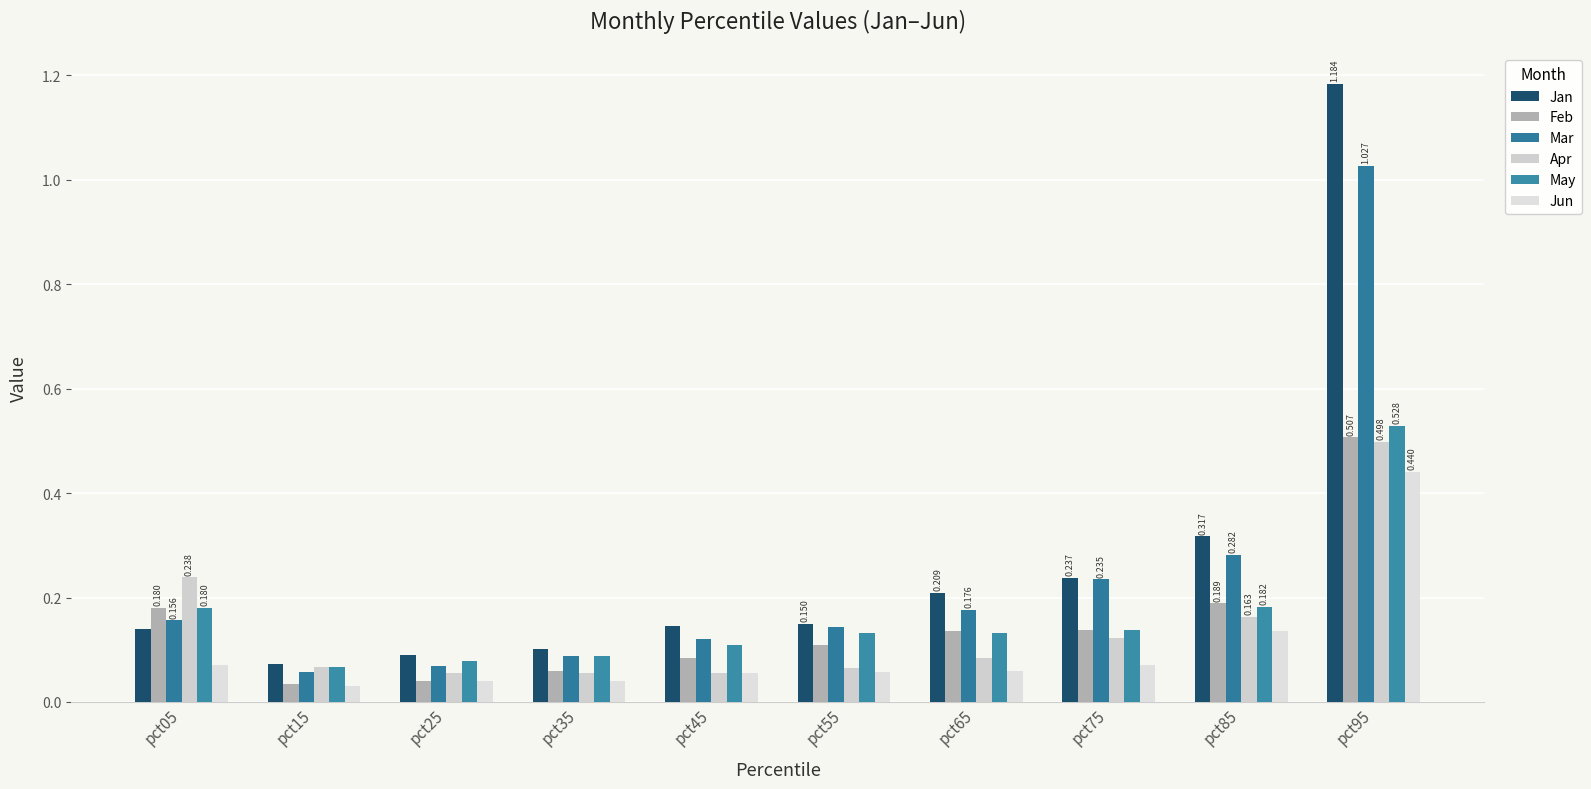

Which has a higher value, pct85 or pct25?

pct85